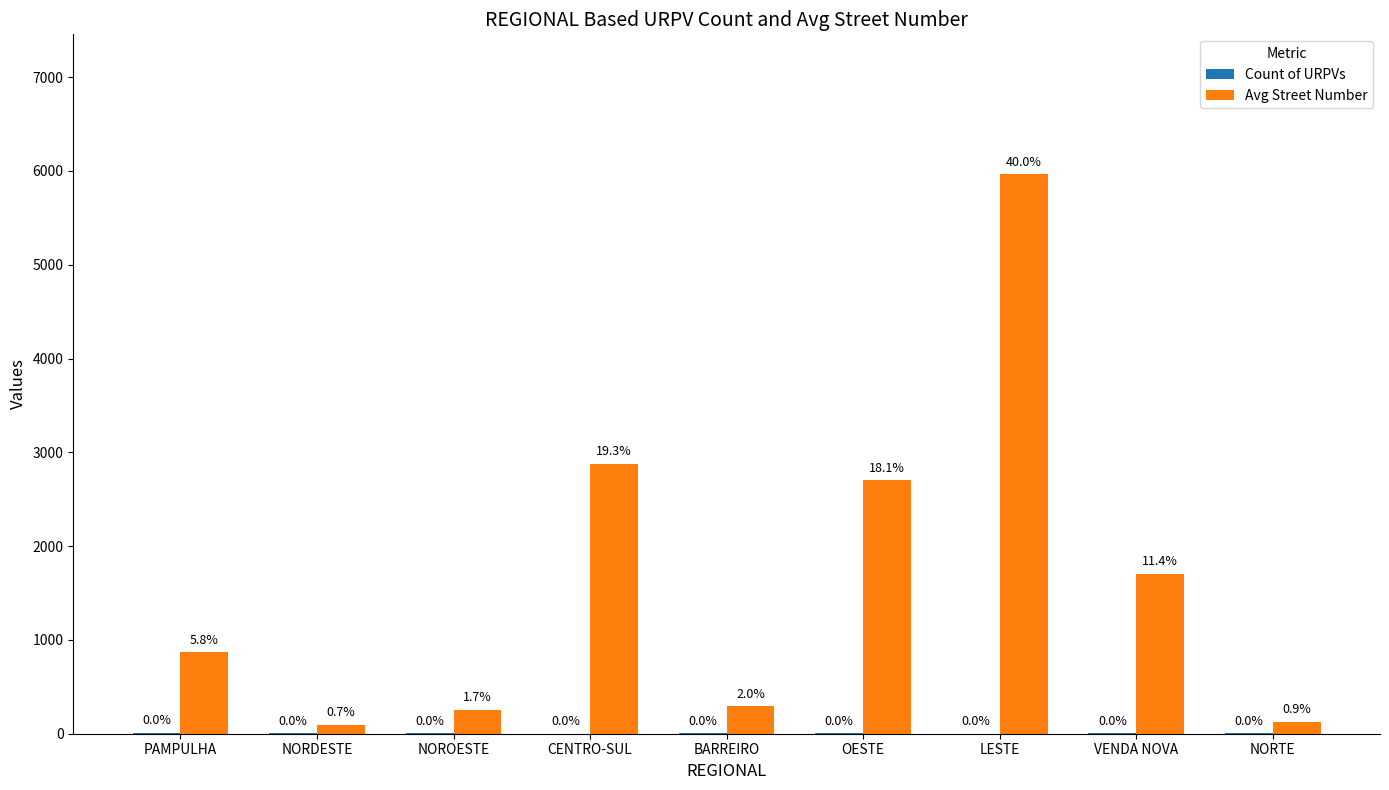

How many groups of bars are there?

9